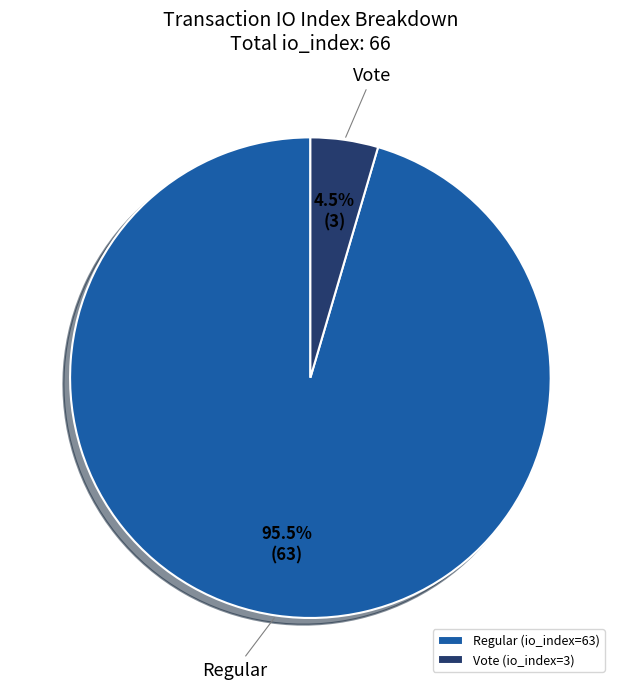

Between Regular (io_index=63) and Vote (io_index=3), which is larger?

Regular (io_index=63)